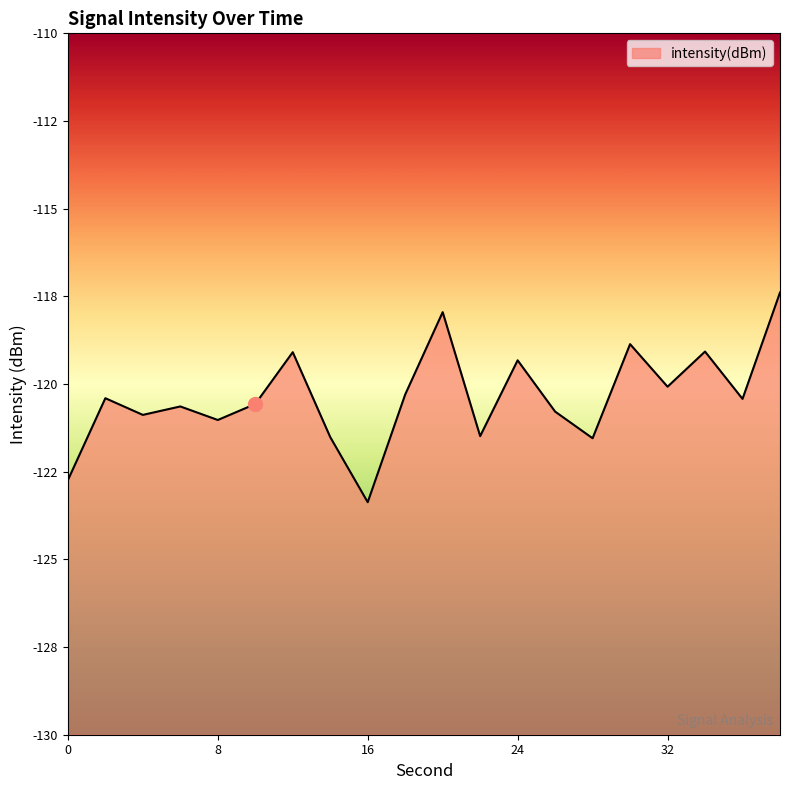

Where does the data first go above -120?

12